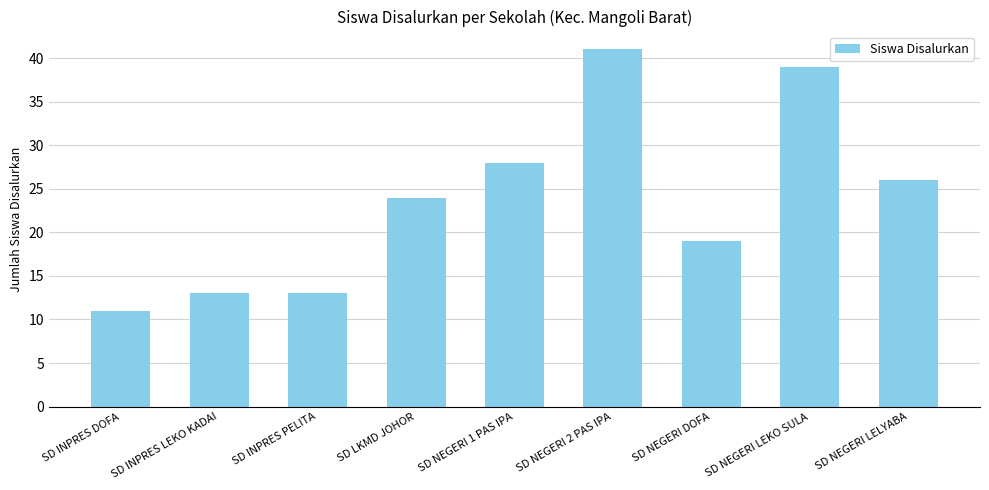

How many data points does each series have?

9